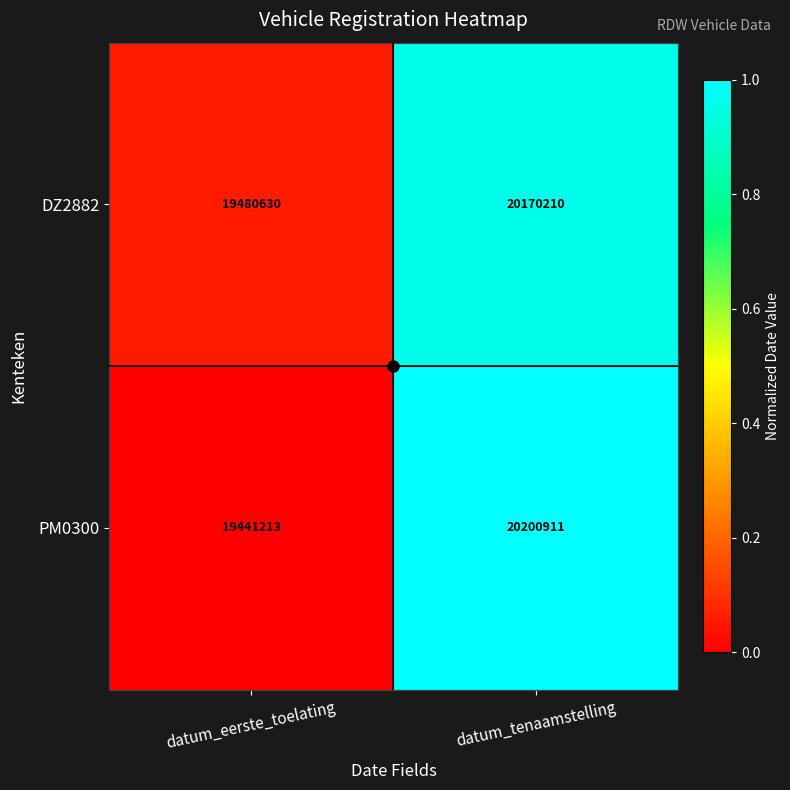

What is the minimum value shown in the chart?

19441213